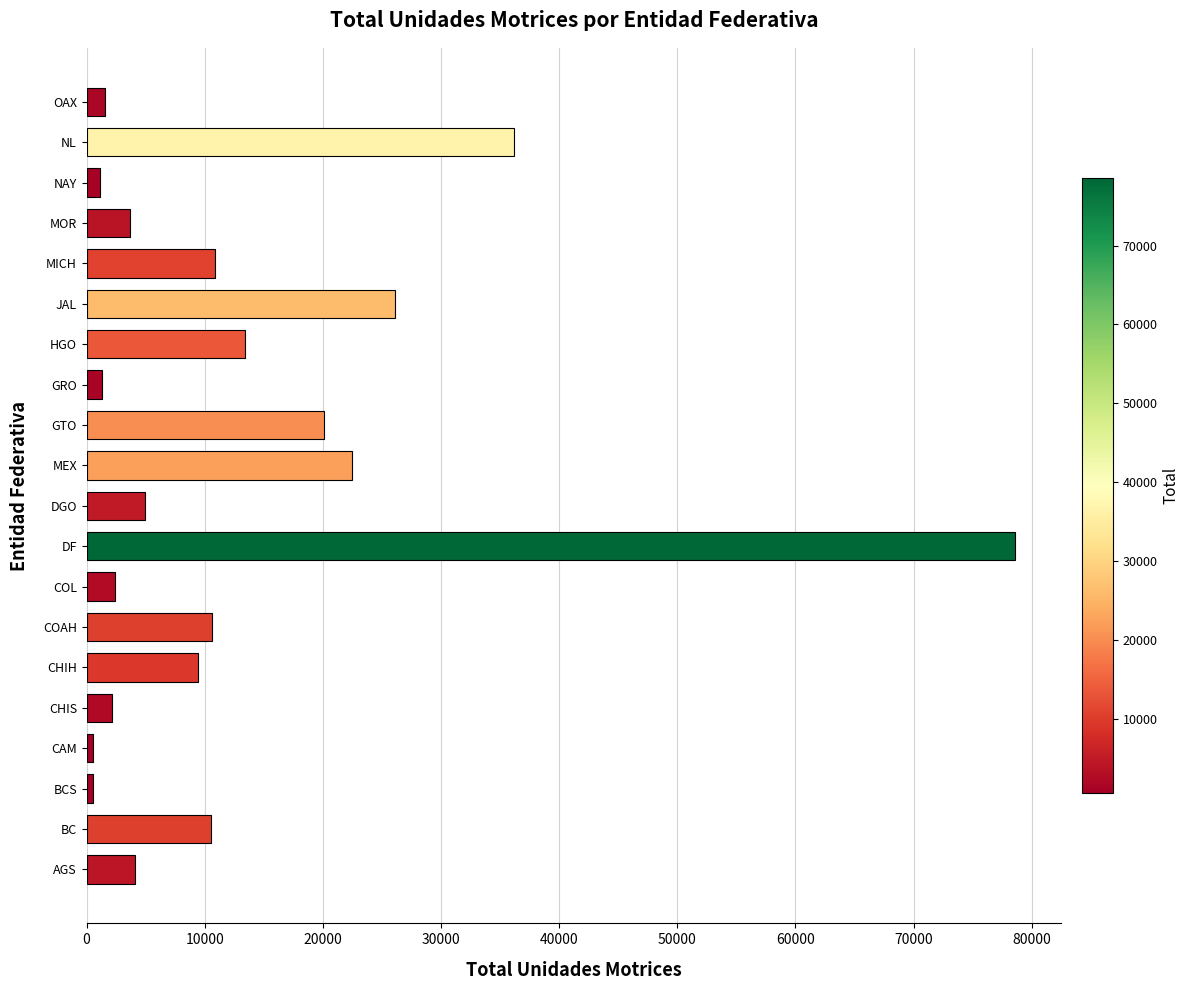

What is the sum of all values?

260526